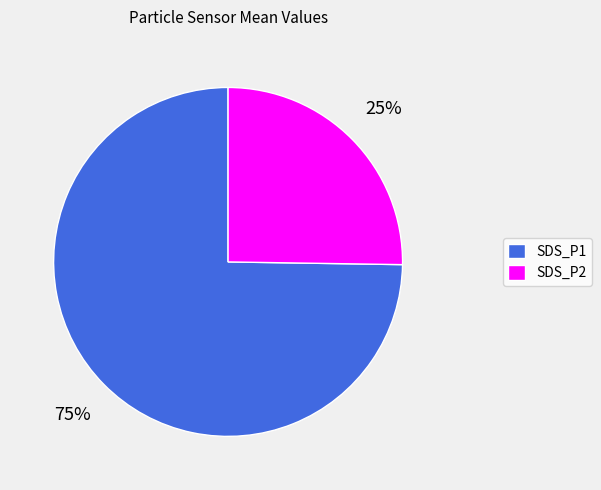

What percentage is the SDS_P2 slice, to the nearest percent?

25%